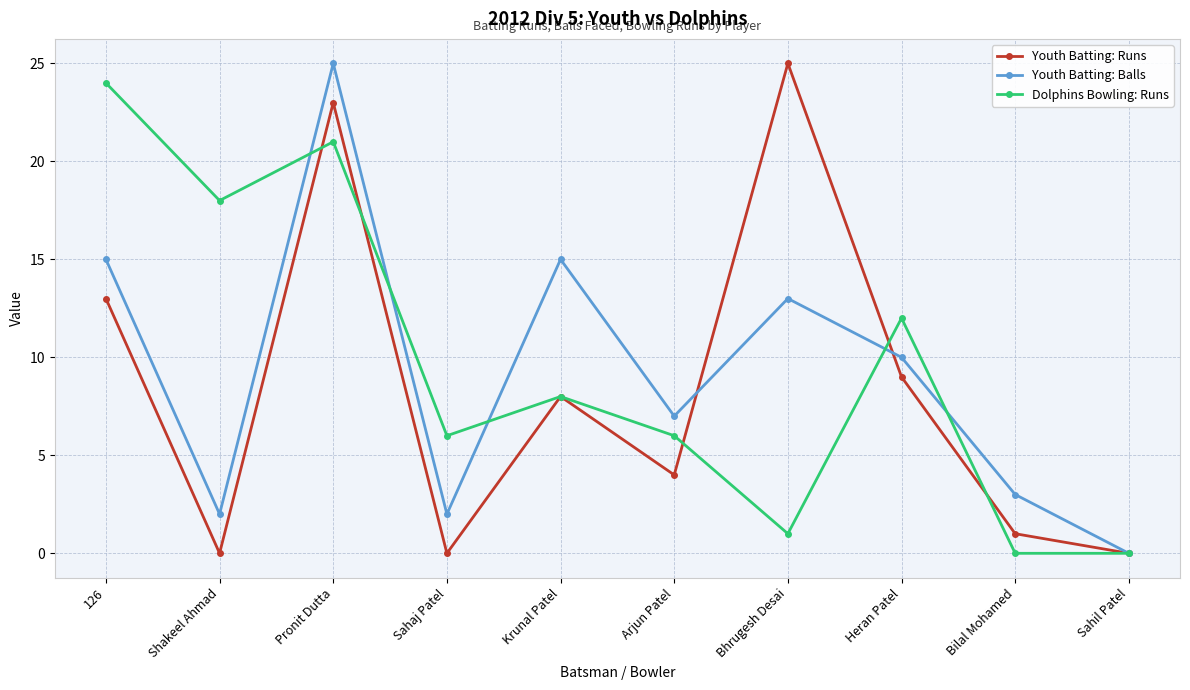

What position from the right is Sahaj Patel?

7